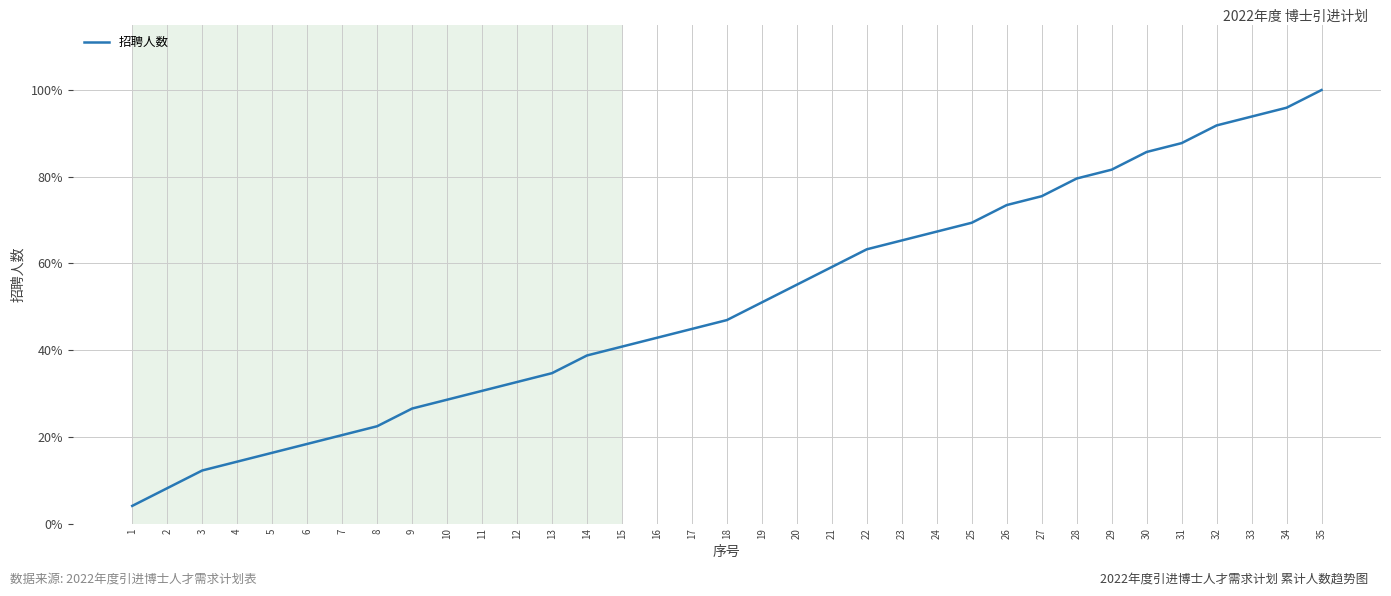

Reading right to left, list all the values displayed in this chart.

35=100.0	34=95.9	33=93.9	32=91.8	31=87.8	30=85.7	29=81.6	28=79.6	27=75.5	26=73.5	25=69.4	24=67.3	23=65.3	22=63.3	21=59.2	20=55.1	19=51.0	18=46.9	17=44.9	16=42.9	15=40.8	14=38.8	13=34.7	12=32.7	11=30.6	10=28.6	9=26.5	8=22.4	7=20.4	6=18.4	5=16.3	4=14.3	3=12.2	2=8.2	1=4.1